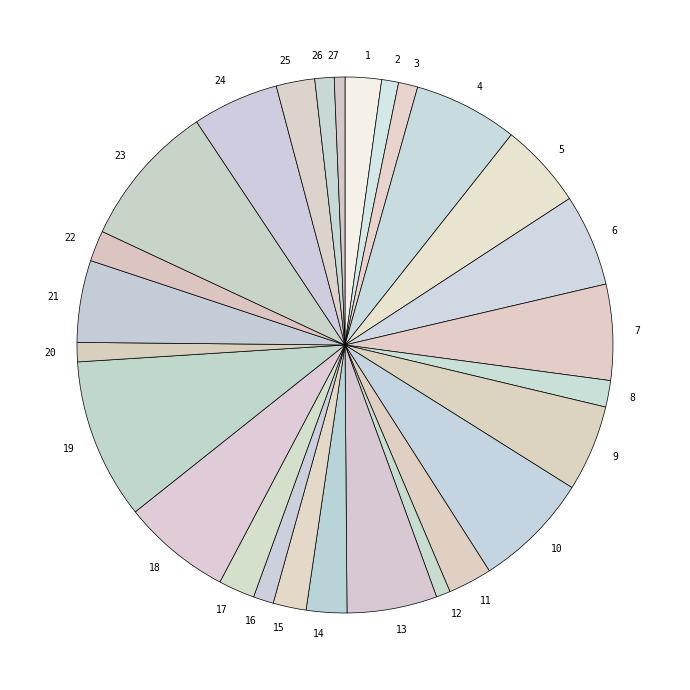

How many slices are in this pie chart?

27